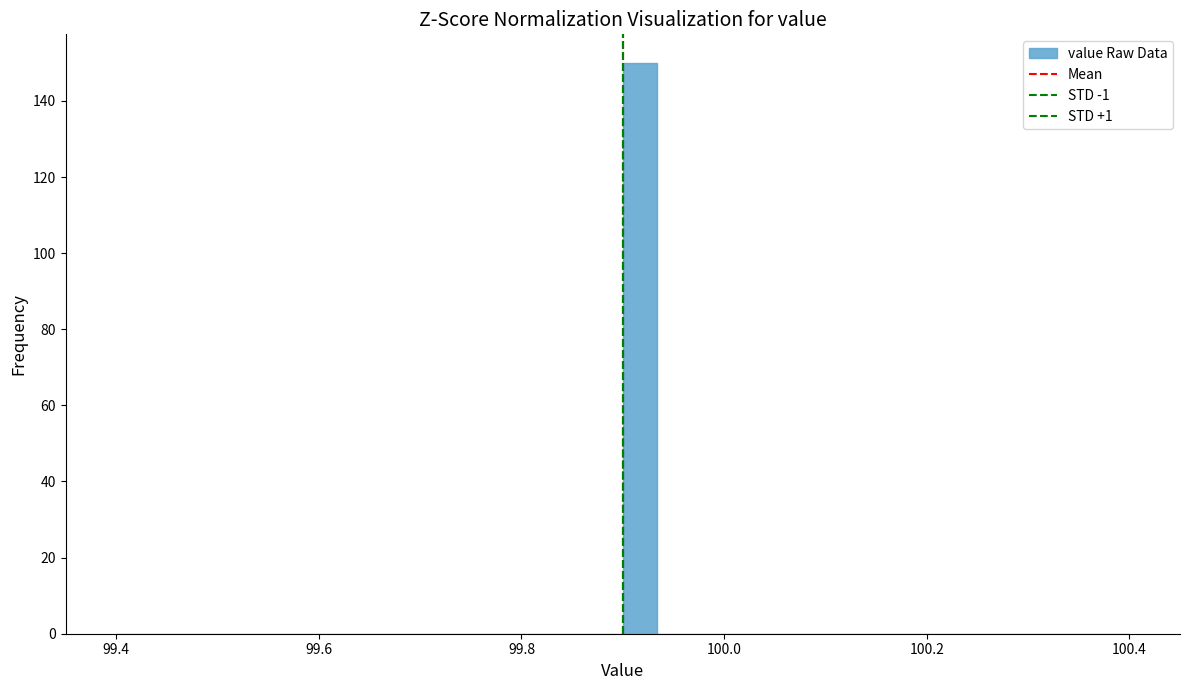

Read against the x-axis, roughly where is the centre of the tallest bar?

99.92